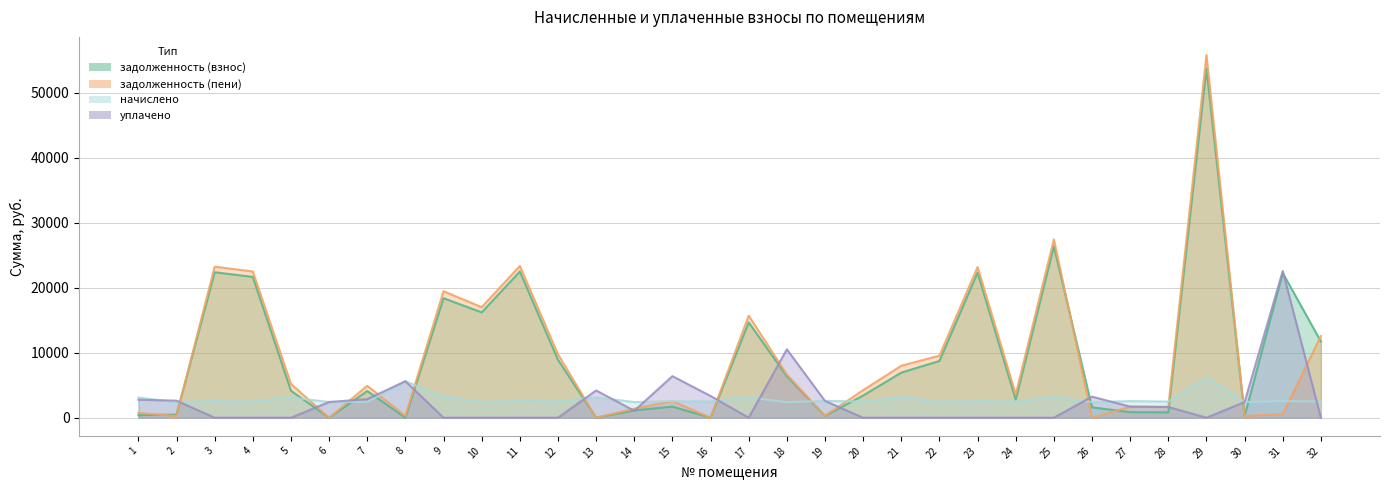

At how many categories does at least one series exceed 53072?

1